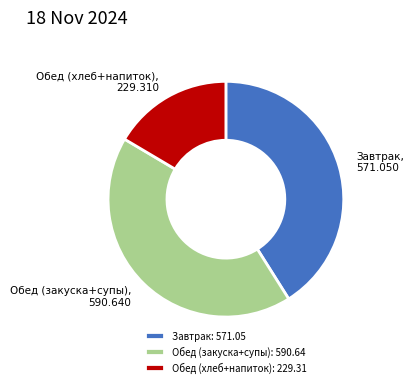

Do Обед (закуска+супы): 590.64 and Обед (хлеб+напиток): 229.31 together represent more than half of the pie?

Yes